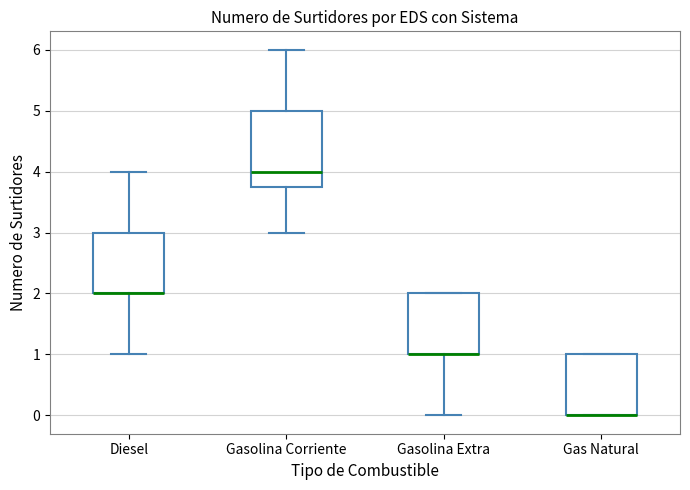

Where does the upper whisker of the box for Gasolina Corriente end on the y-axis? The values are not printed on the chart, so give them approximately, as read against the axis.

6.0